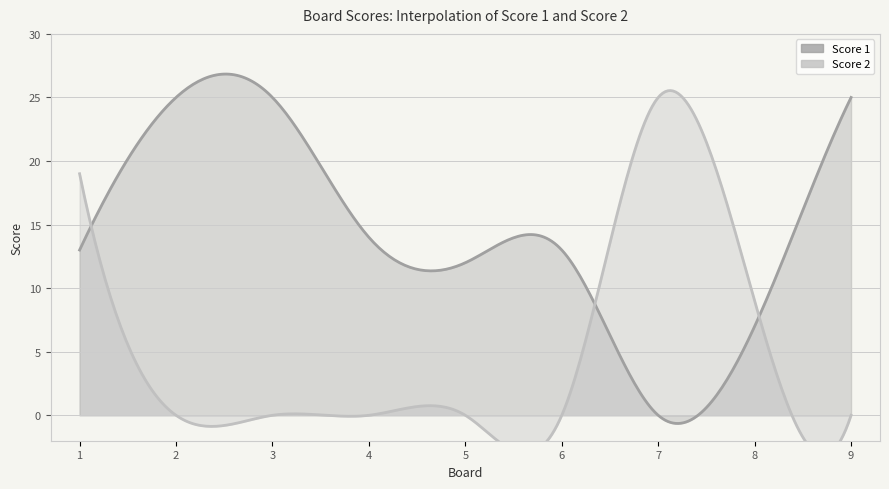

What are all the series names shown in the legend?

Score 1, Score 2